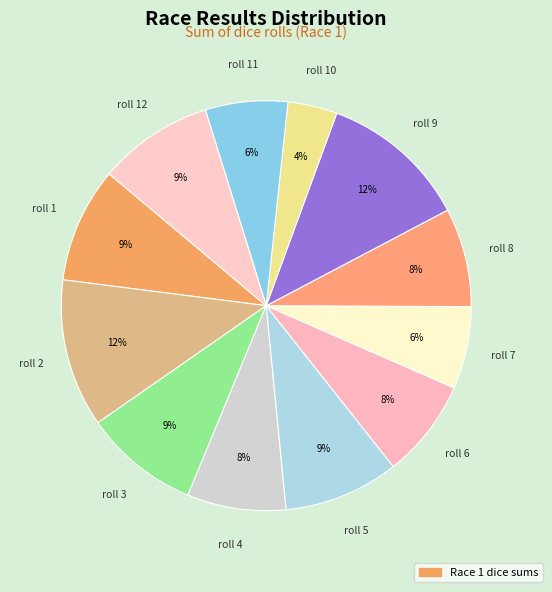

How many segments does this pie chart have?

12